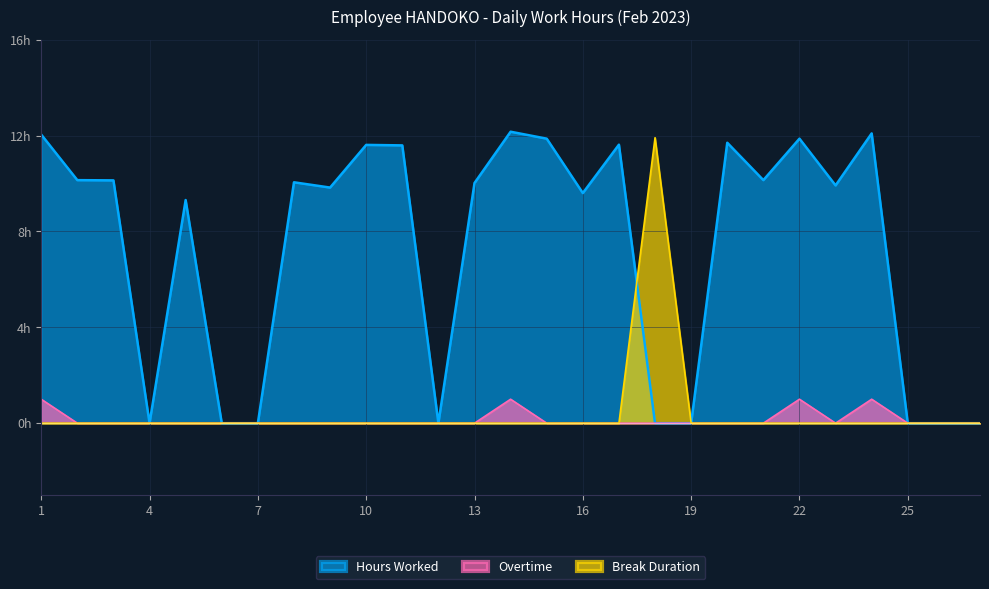

Which series changed the most between 4 and 6?

Hours Worked